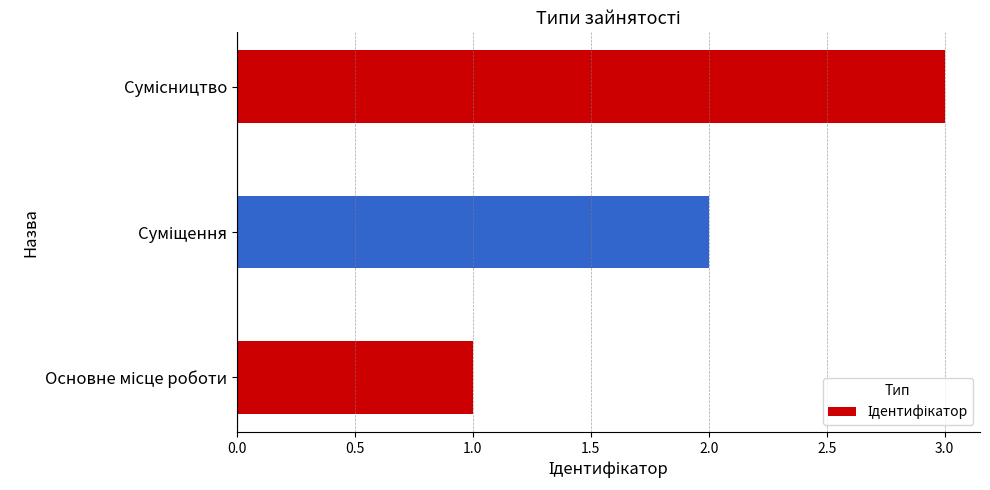

Are the bars horizontal?

Yes